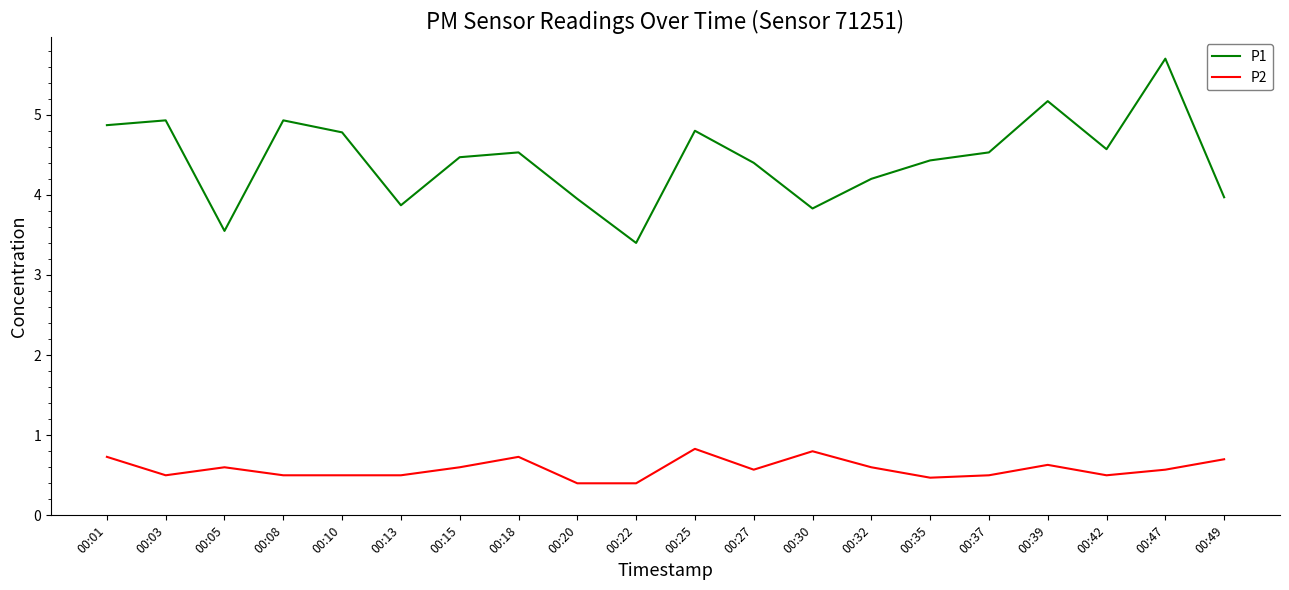

True or false: P1 and P2 cross at least once.

False